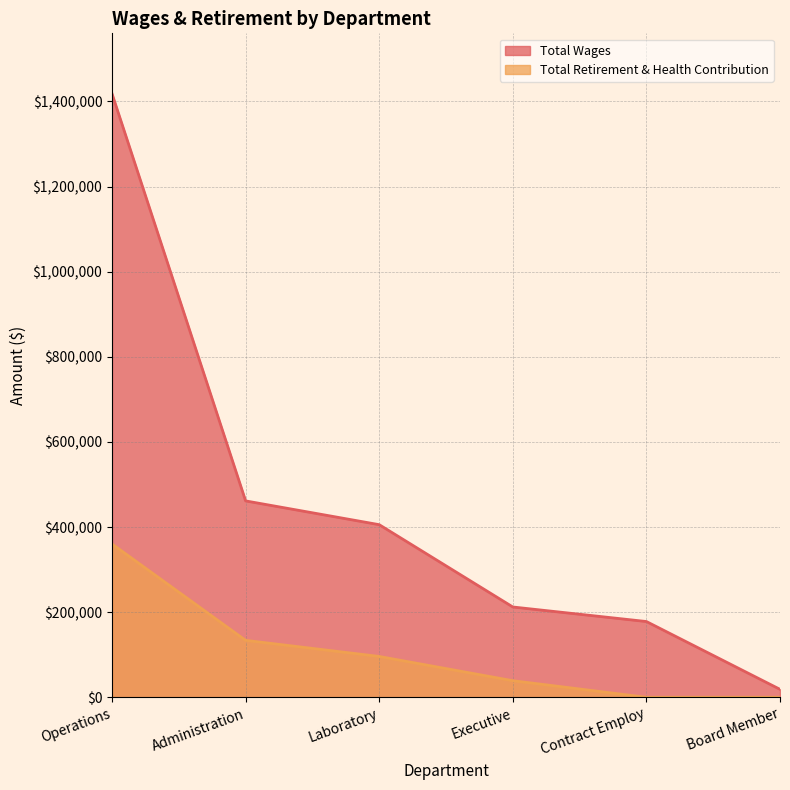

Is it true that Total Retirement & Health Contribution equals -184732 at Board Member?

False